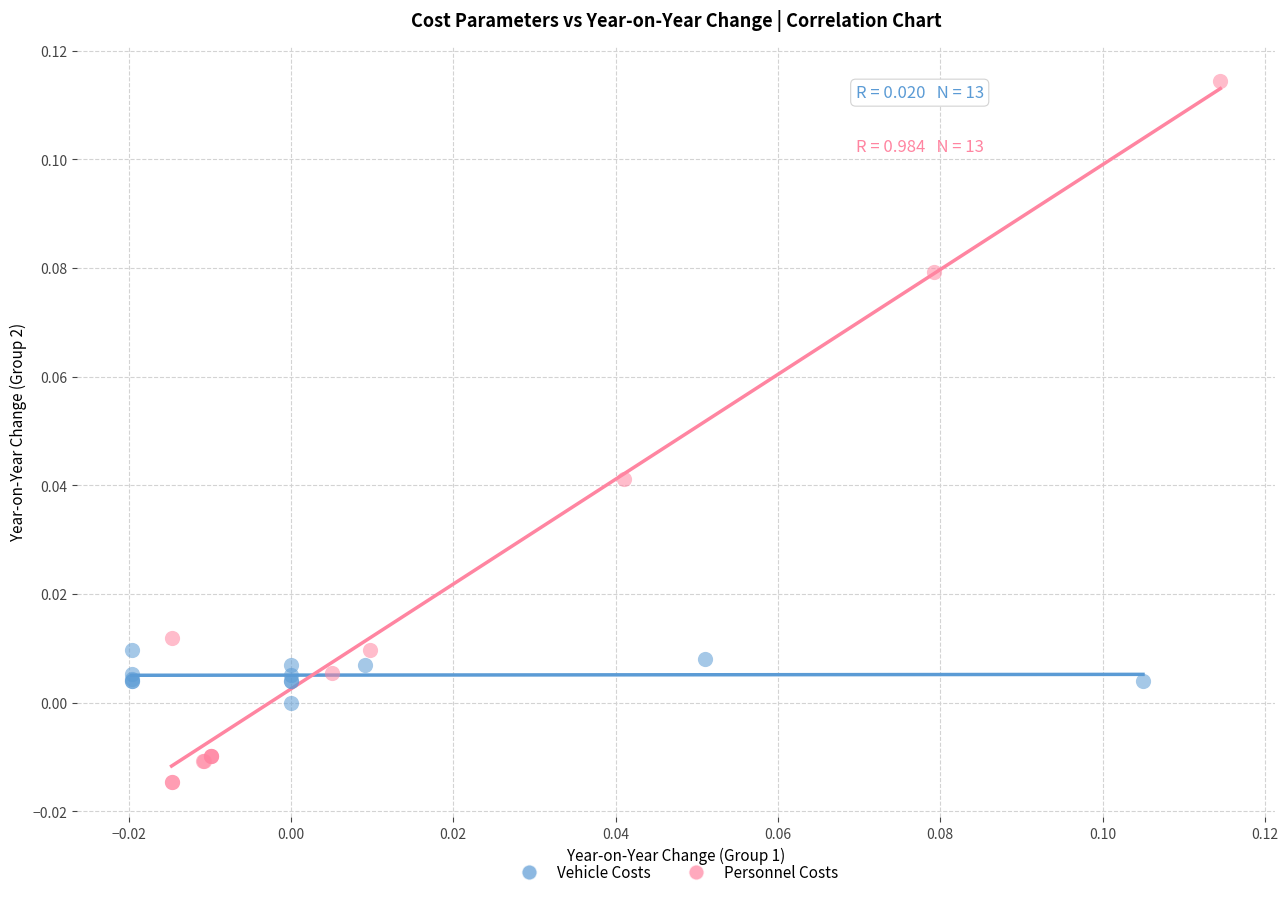

Which series contains the lowest Y value?

Personnel Costs